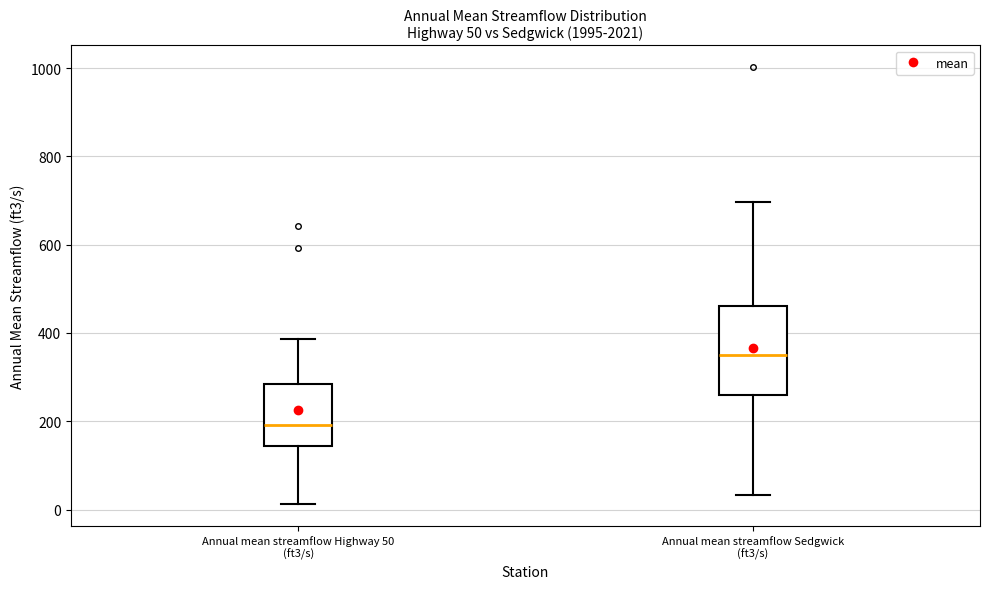

Which box's median line is the lowest?

Annual mean streamflow Highway 50 (ft3/s)